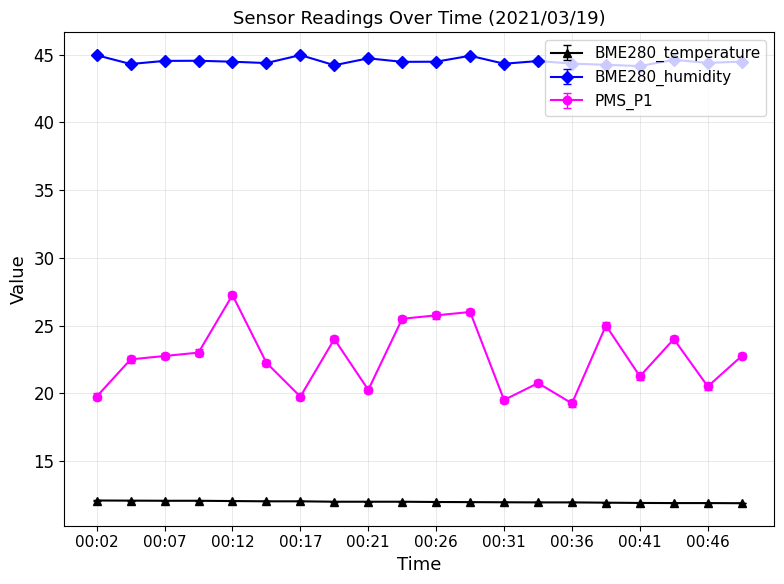

Rank the series by their maximum value, from lowest to highest.

BME280_temperature, PMS_P1, BME280_humidity